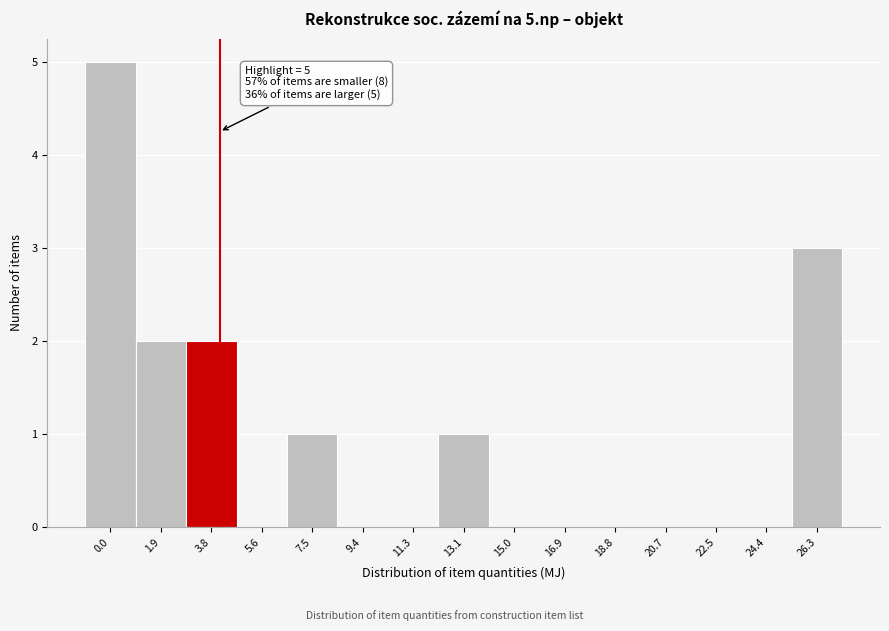

Reading left to right, list all the values displayed in this chart.

0.0=5	1.9=2	3.8=2	5.6=0	7.5=1	9.4=0	11.3=0	13.1=1	15.0=0	16.9=0	18.8=0	20.7=0	22.5=0	24.4=0	26.3=3